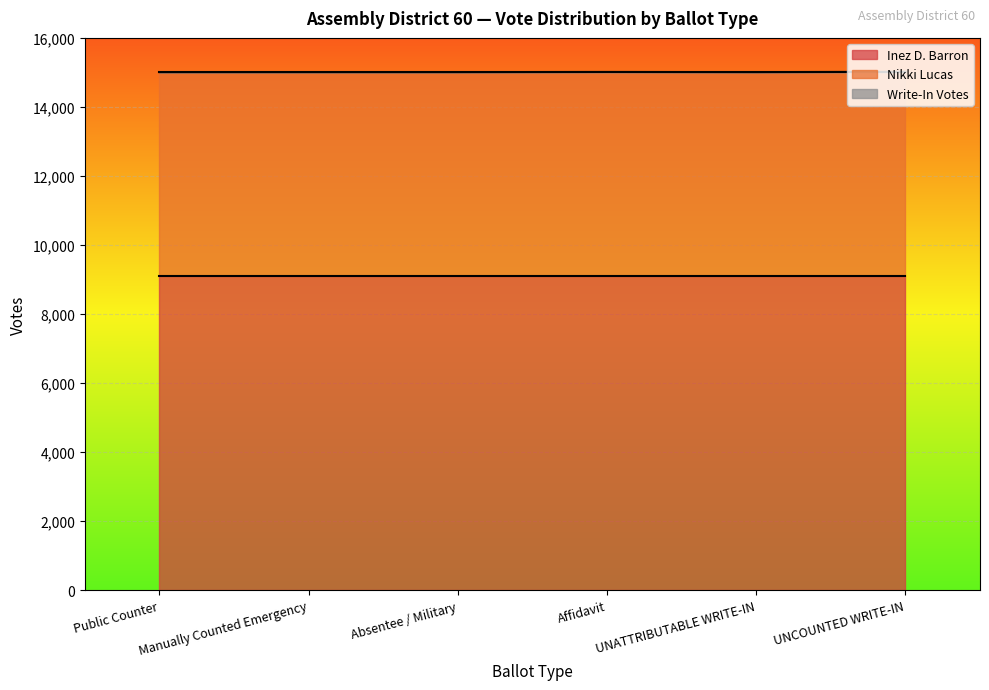

How many lines are shown in the chart?

3